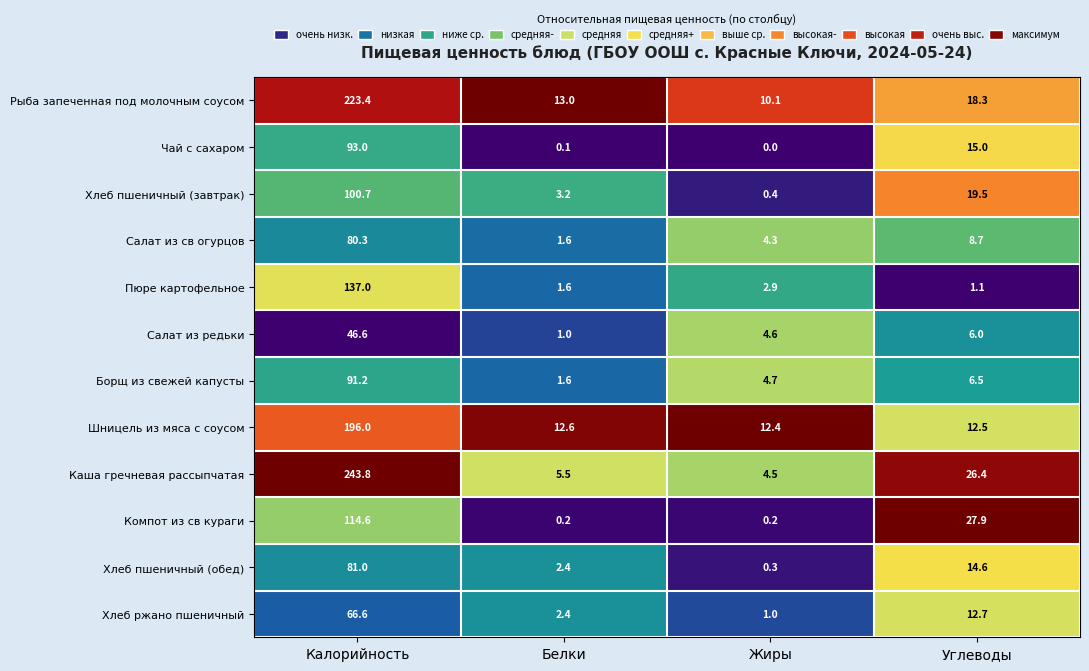

Which series has the largest total across all categories?

Каша гречневая рассыпчатая